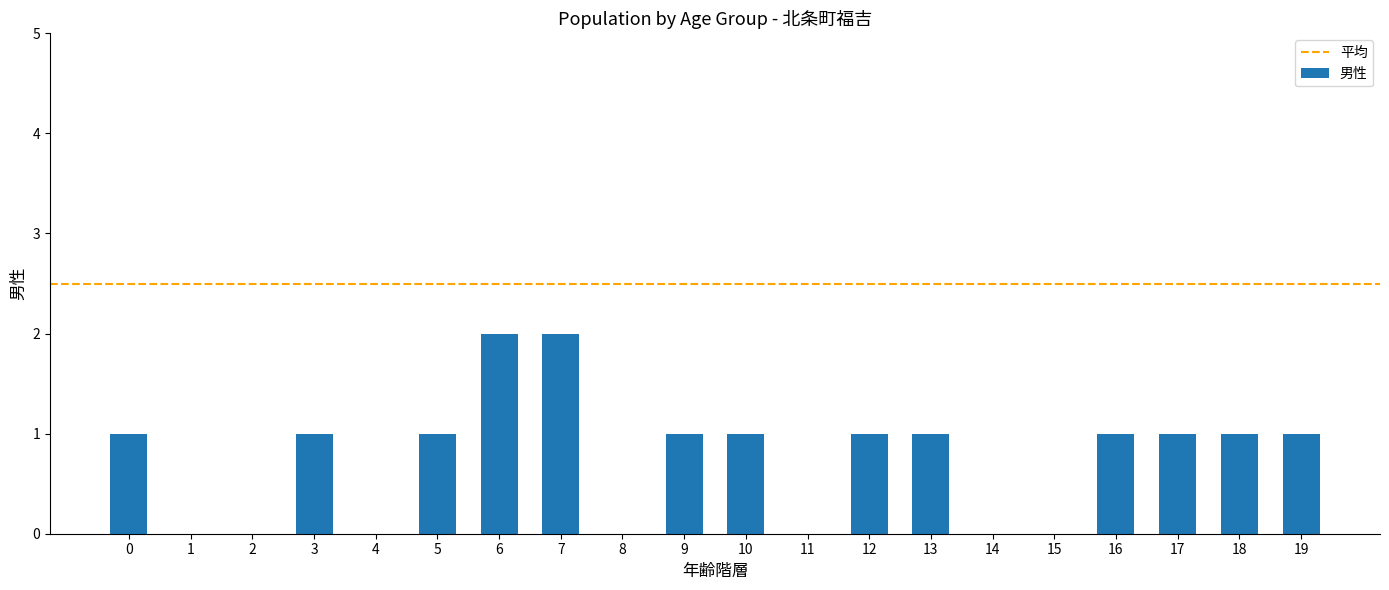

Reading left to right, extract all data points from this chart.

0=1	1=0	2=0	3=1	4=0	5=1	6=2	7=2	8=0	9=1	10=1	11=0	12=1	13=1	14=0	15=0	16=1	17=1	18=1	19=1